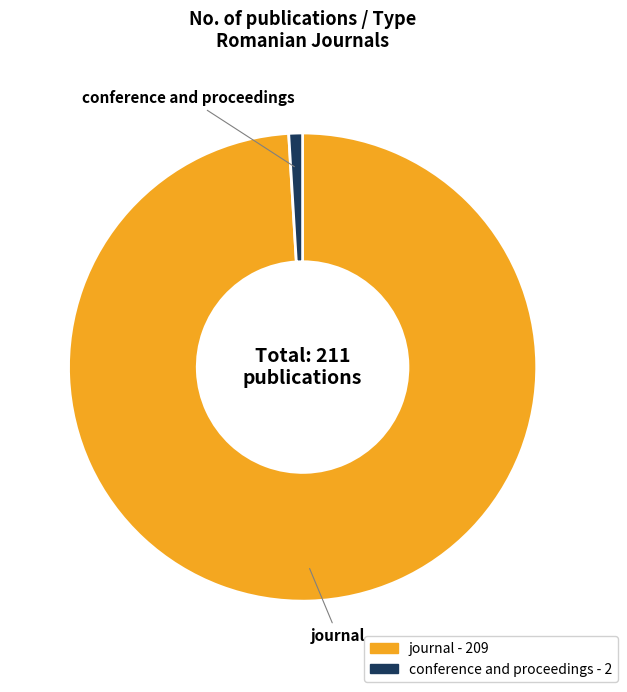

How many segments does this pie chart have?

2